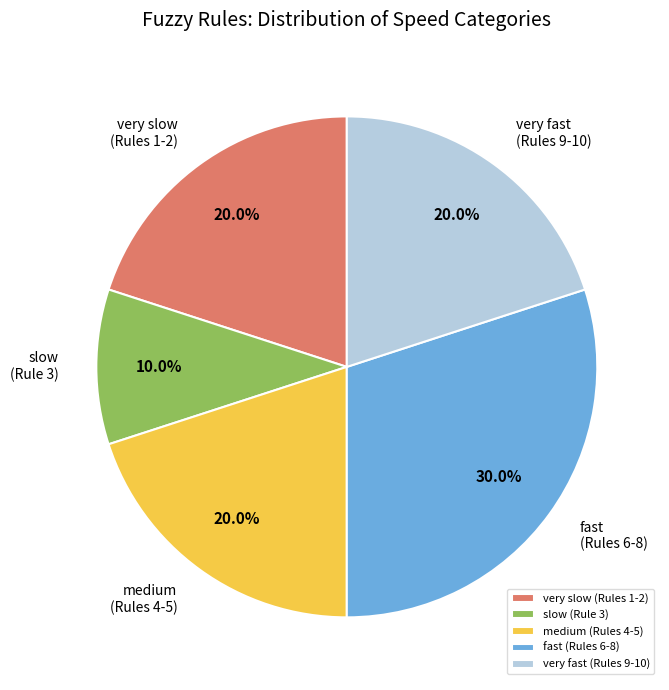

Which category has the biggest portion of the pie?

fast (Rules 6-8)